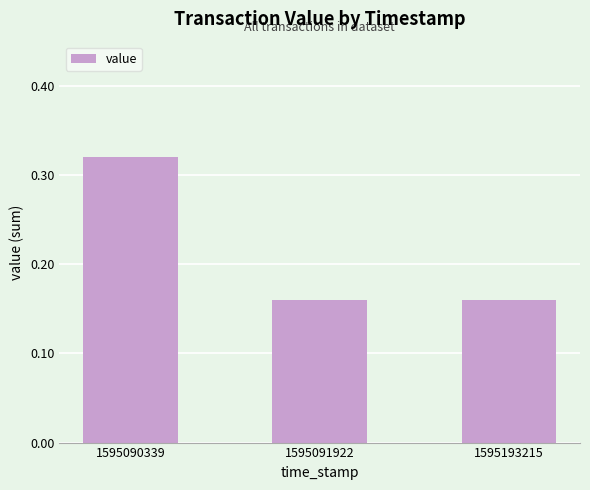

What is the sum of all values?

0.6